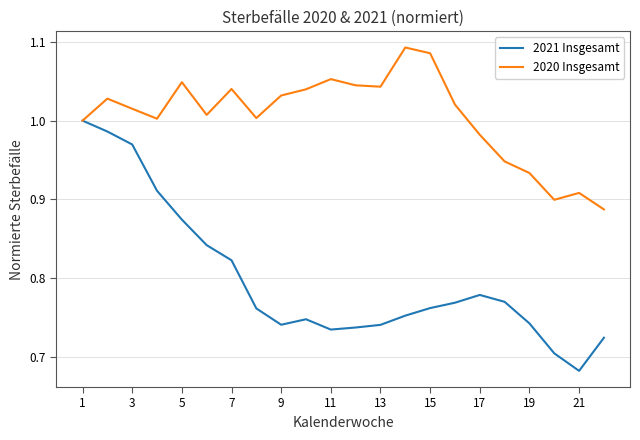

Which series has the widest spread of values?

2021 Insgesamt